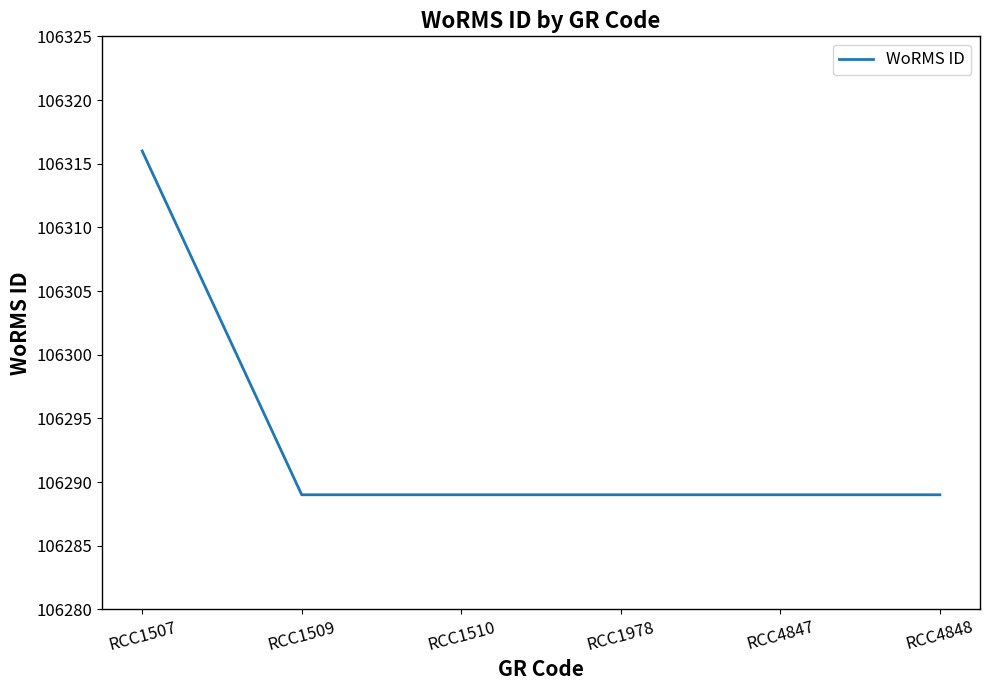

The value at RCC1507 is 106316. True or false?

True